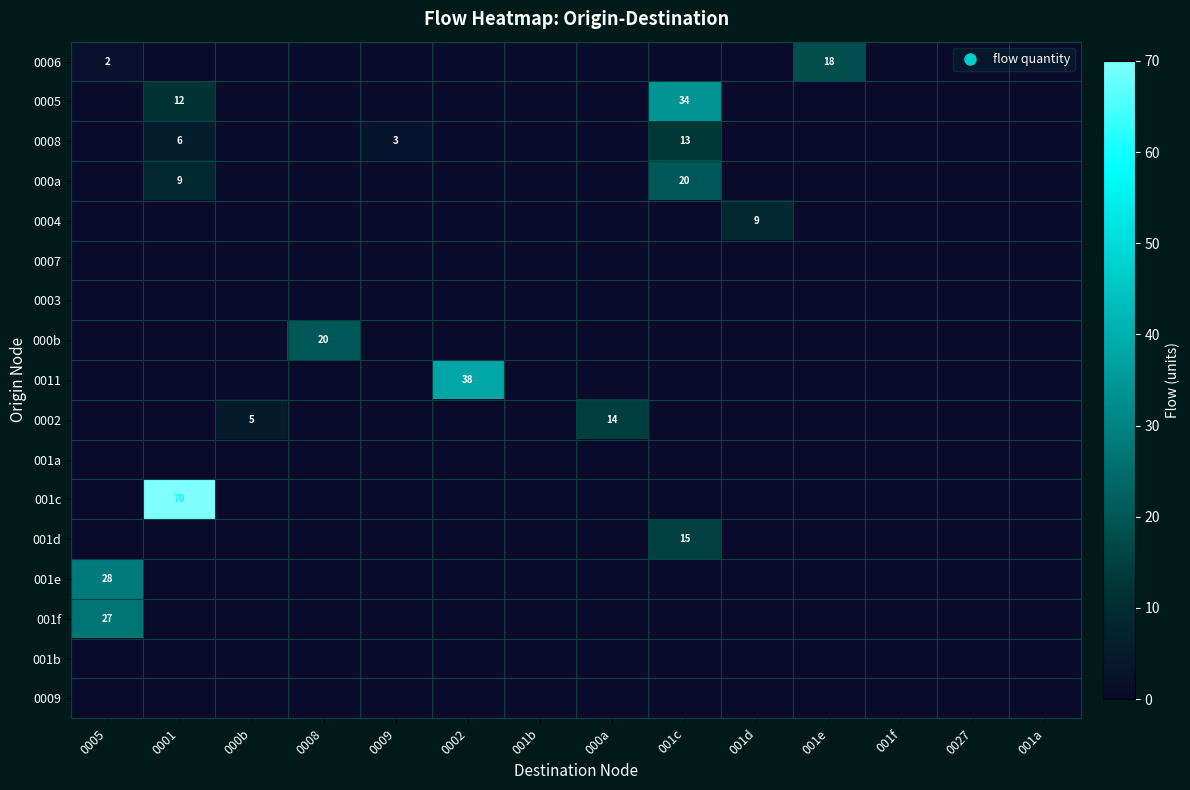

At how many categories does at least one series exceed 12?

7